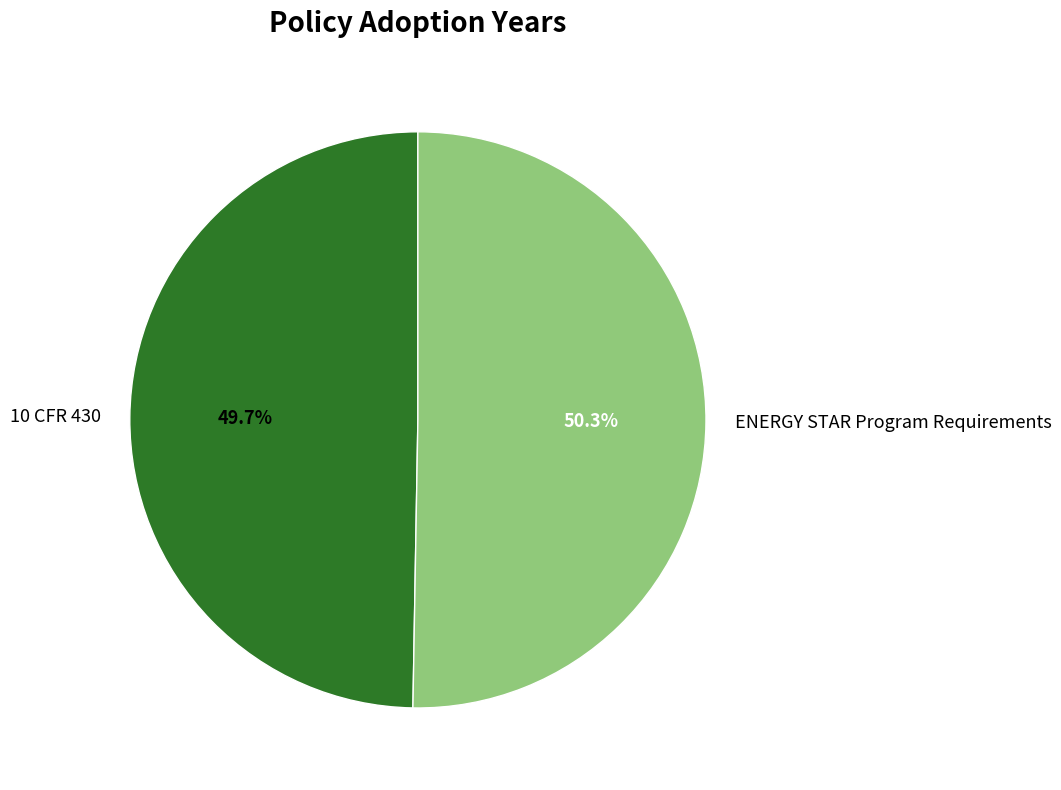

Does 10 CFR 430 represent more than half of the total?

No